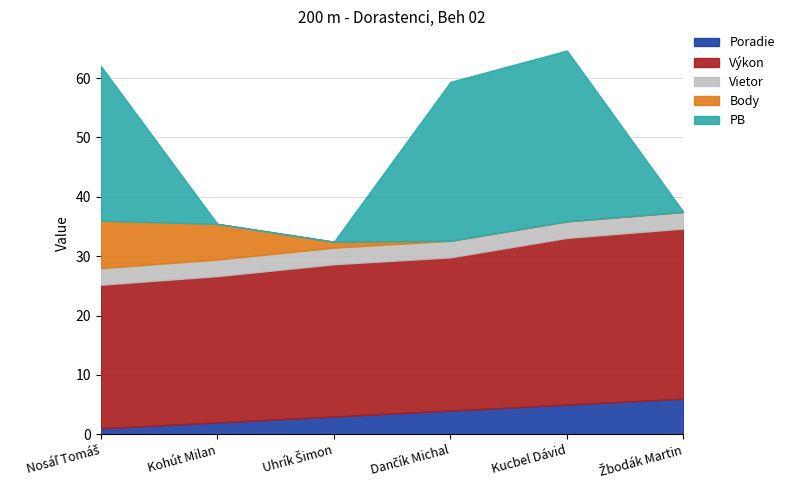

How many data points does each series have?

6